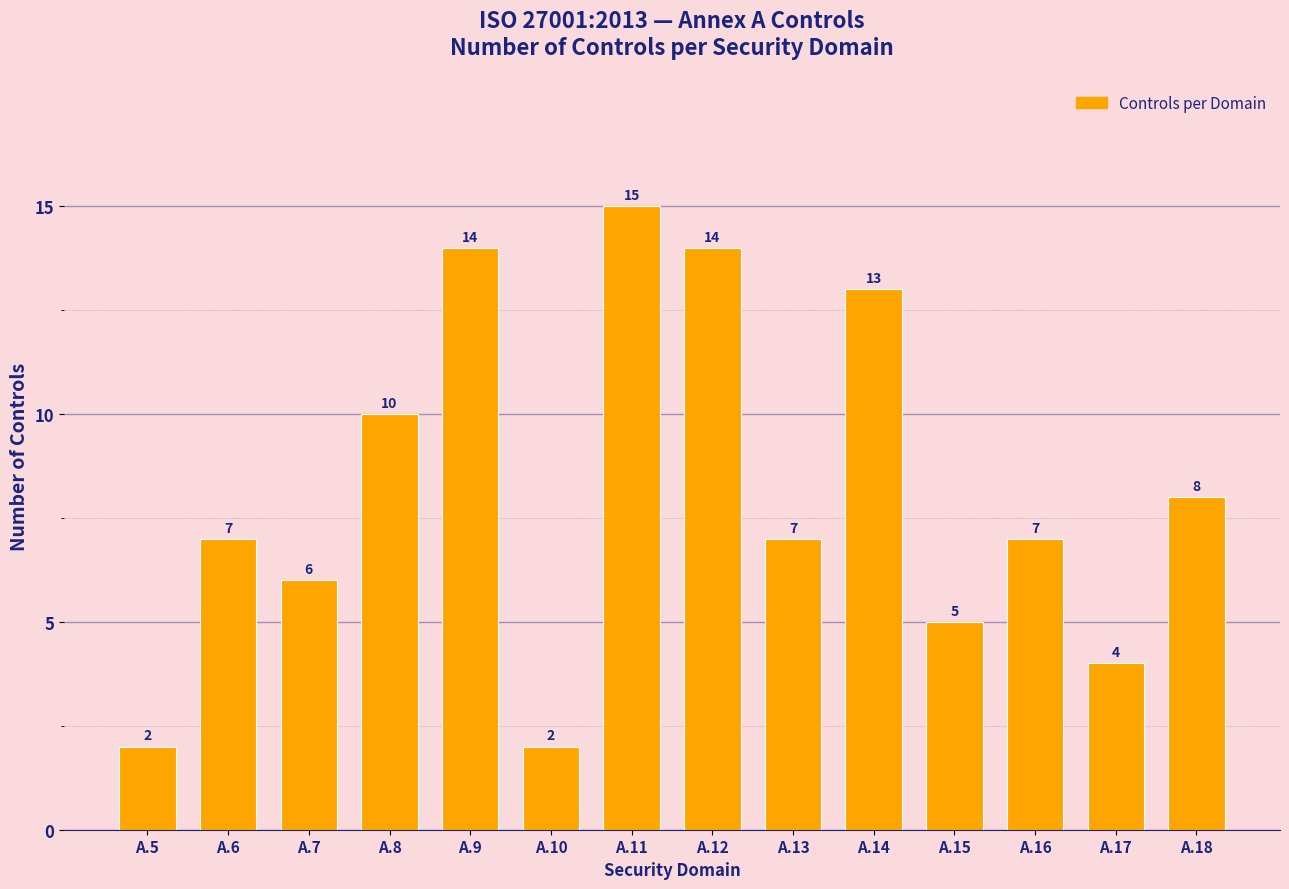

Reading right to left, list all the values displayed in this chart.

A.18=8	A.17=4	A.16=7	A.15=5	A.14=13	A.13=7	A.12=14	A.11=15	A.10=2	A.9=14	A.8=10	A.7=6	A.6=7	A.5=2